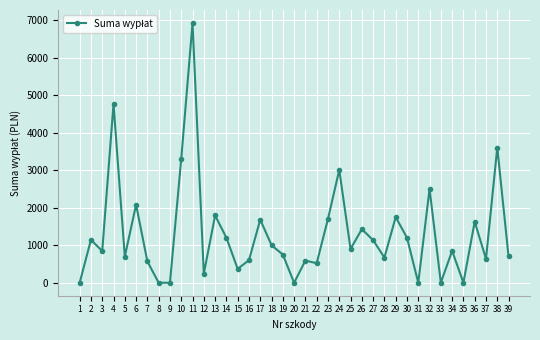

True or false: there are more than 2 points higher than both neighbors.

True